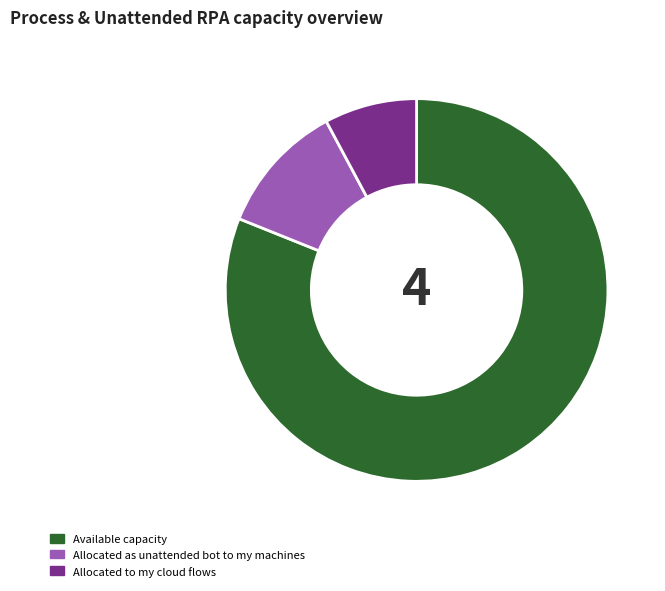

True or false: Allocated as unattended bot to my machines accounts for 1% of the total.

False